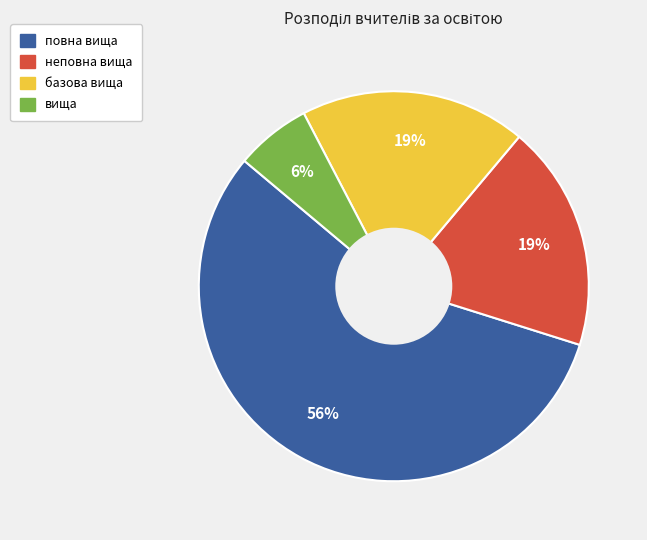

Is it true that повна вища is 42% of the pie?

False